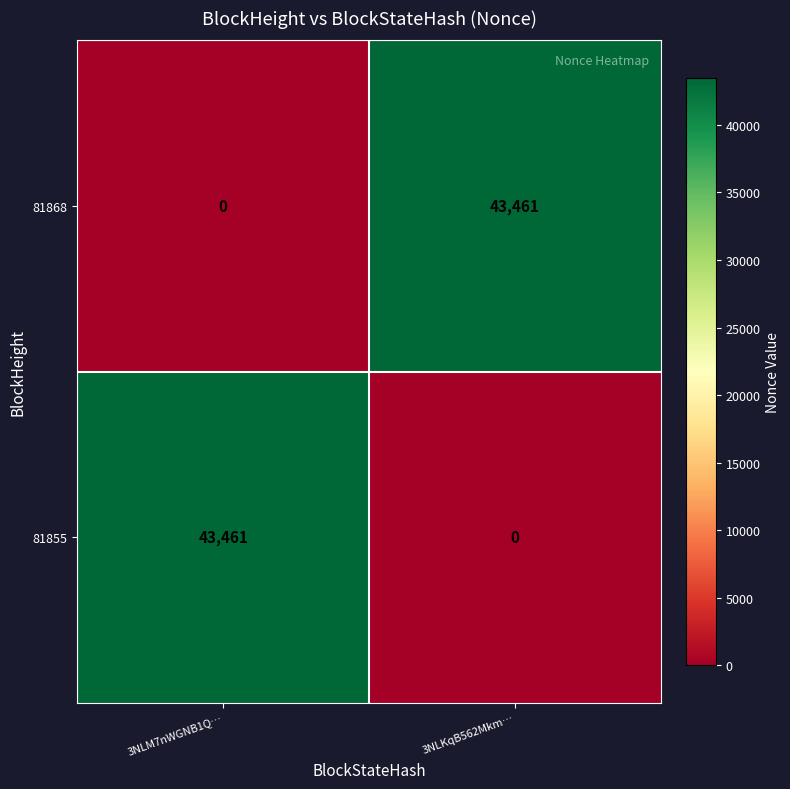

What is the total value across all series at 3NLM7nWGNB1Q…?

43461